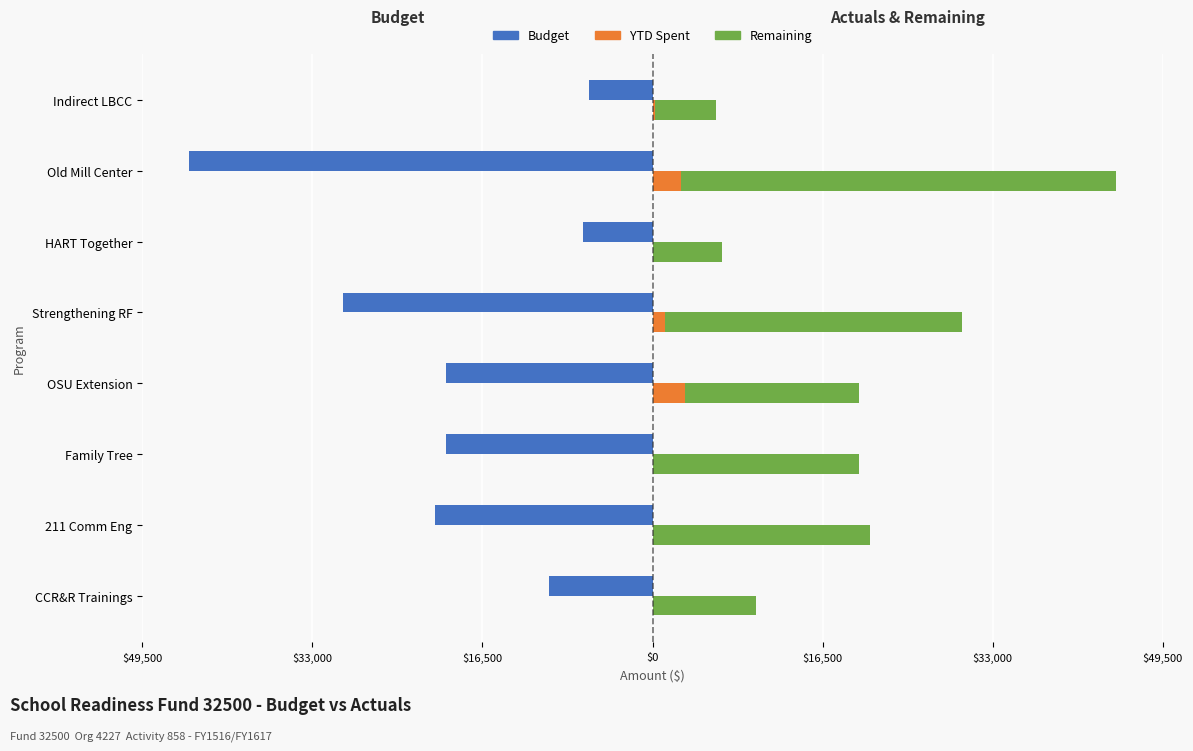

The value of Remaining at 211 Comm Eng is 37923.4. True or false?

False